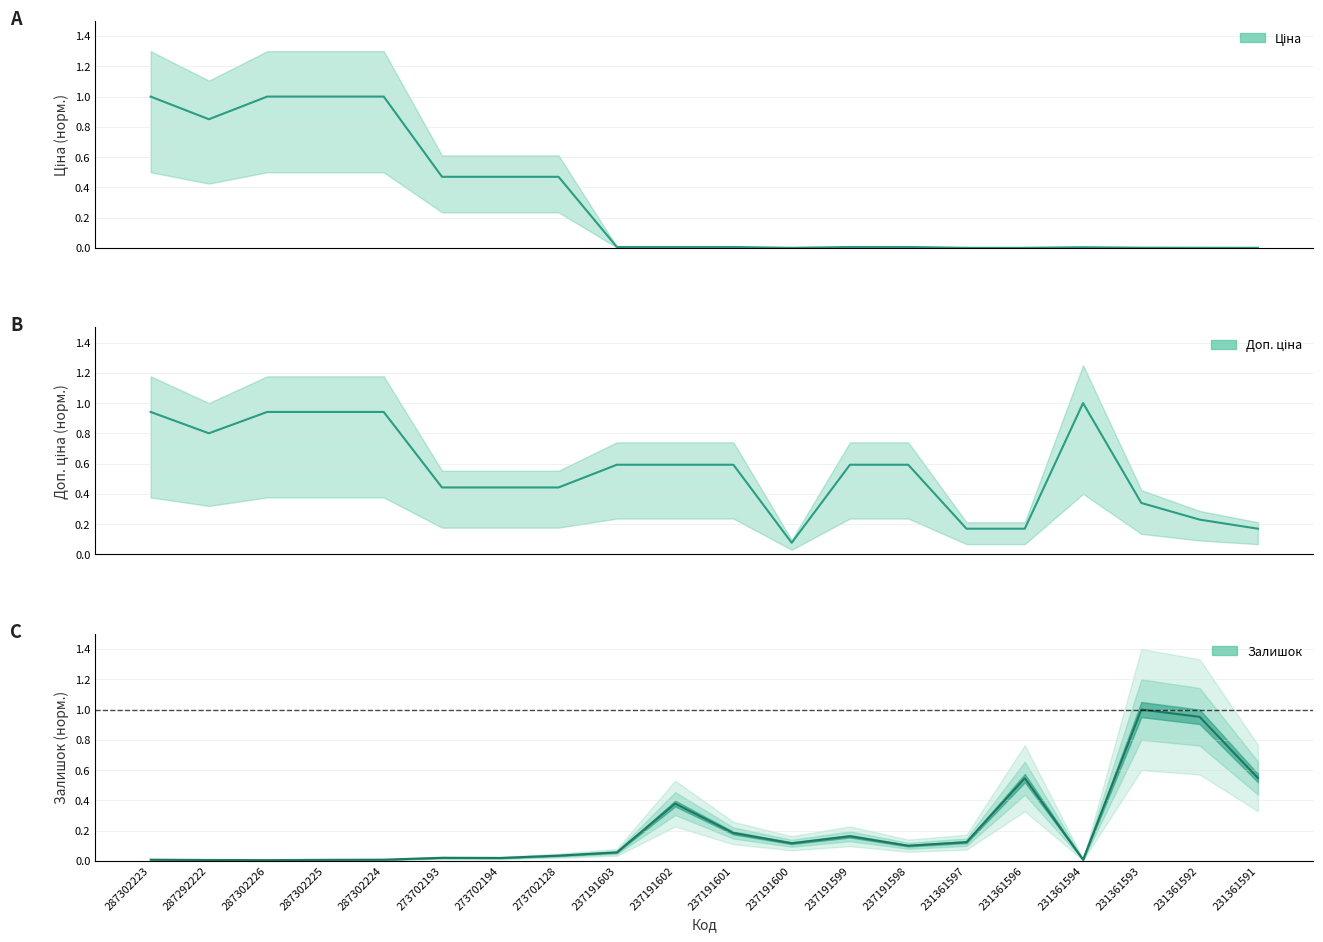

Between 287302226 and 237191599, which is larger?

287302226